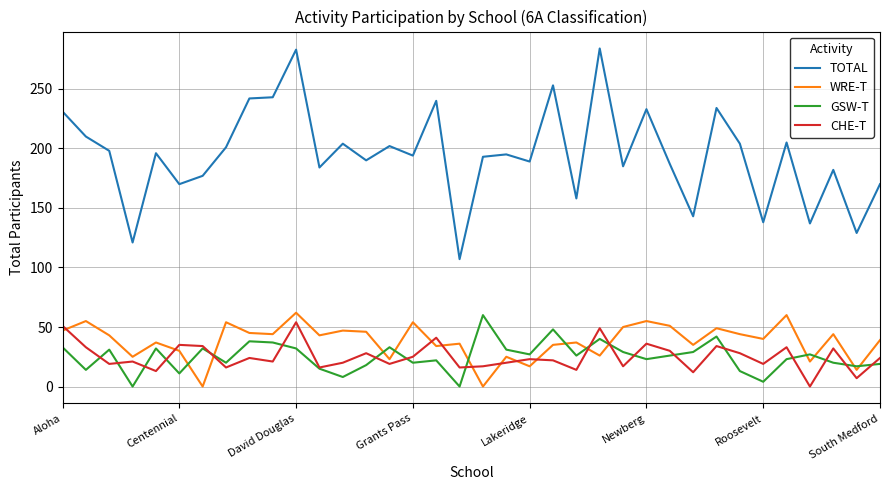

What is the greatest value displayed?

284